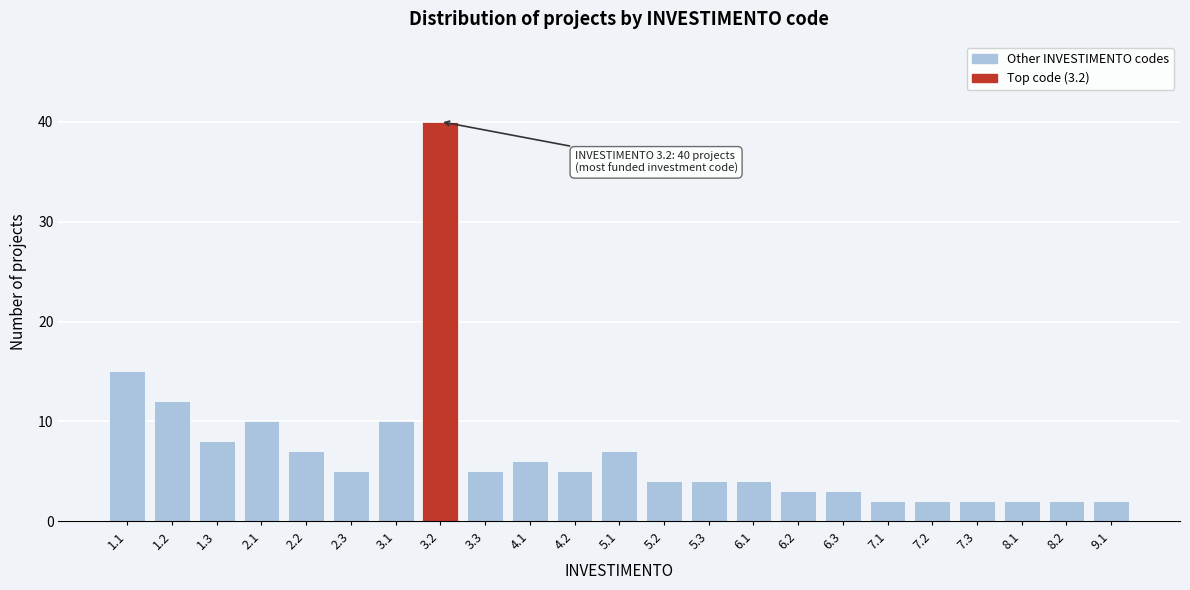

Reading left to right, what are all the values shown in this chart?

1.1=15	1.2=12	1.3=8	2.1=10	2.2=7	2.3=5	3.1=10	3.2=40	3.3=5	4.1=6	4.2=5	5.1=7	5.2=4	5.3=4	6.1=4	6.2=3	6.3=3	7.1=2	7.2=2	7.3=2	8.1=2	8.2=2	9.1=2